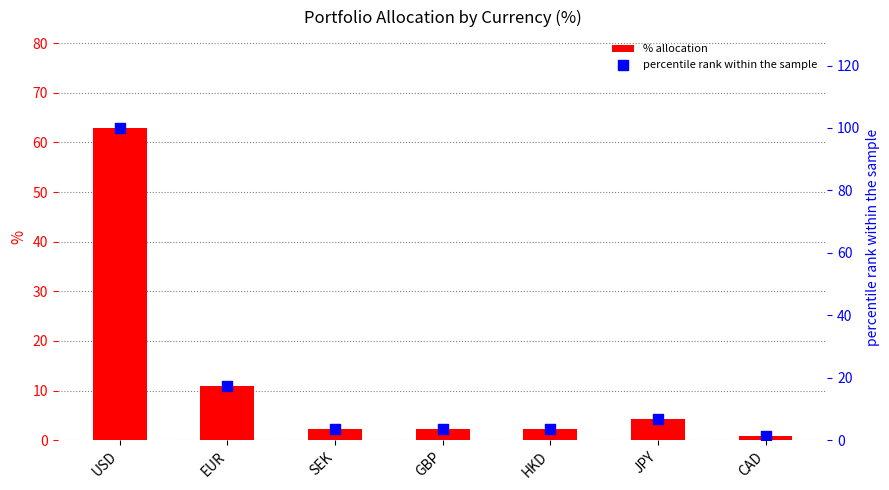

What is the total value across all series at SEK?

5.8